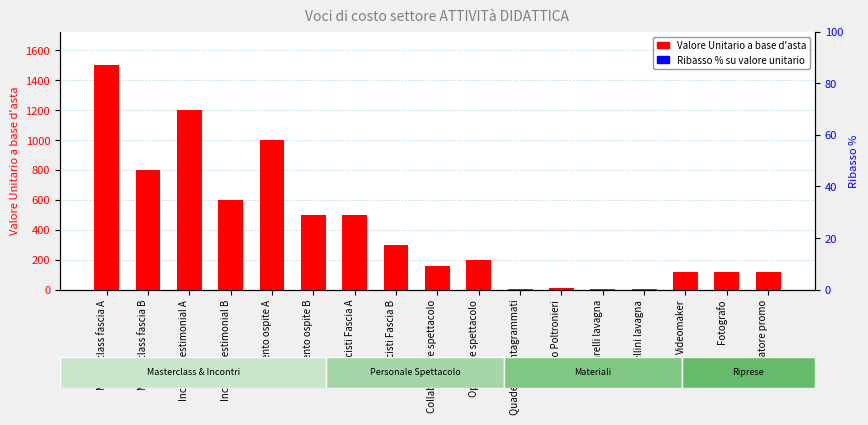

What is the sum of the Valore Unitario a base d'asta values at Fotografo and Operatore spettacolo?

320.0